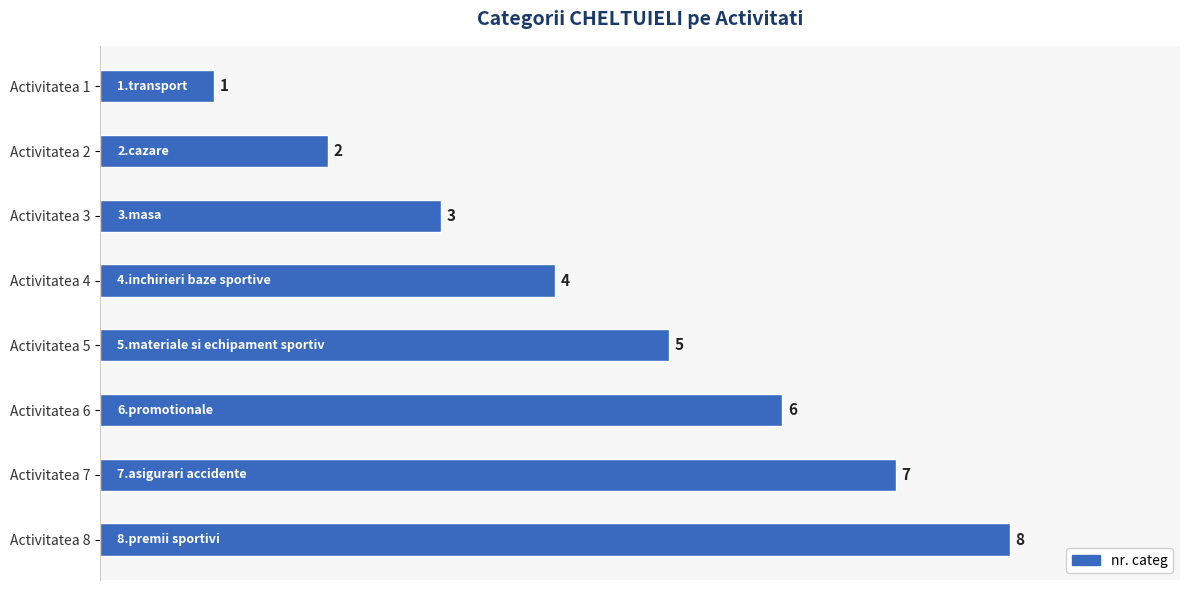

Where is the data nearest to the value 4?

Activitatea 4